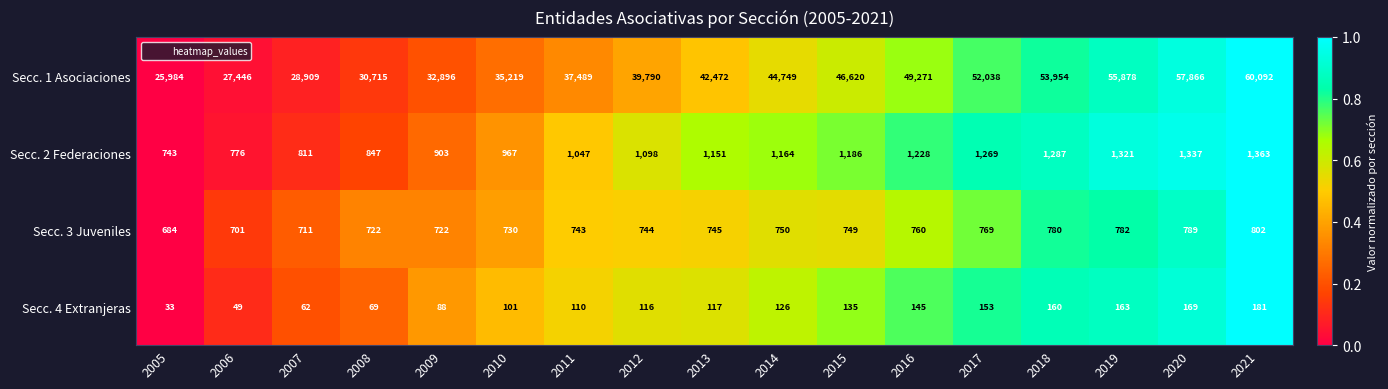

At which category is the sum across all series the highest?

2021